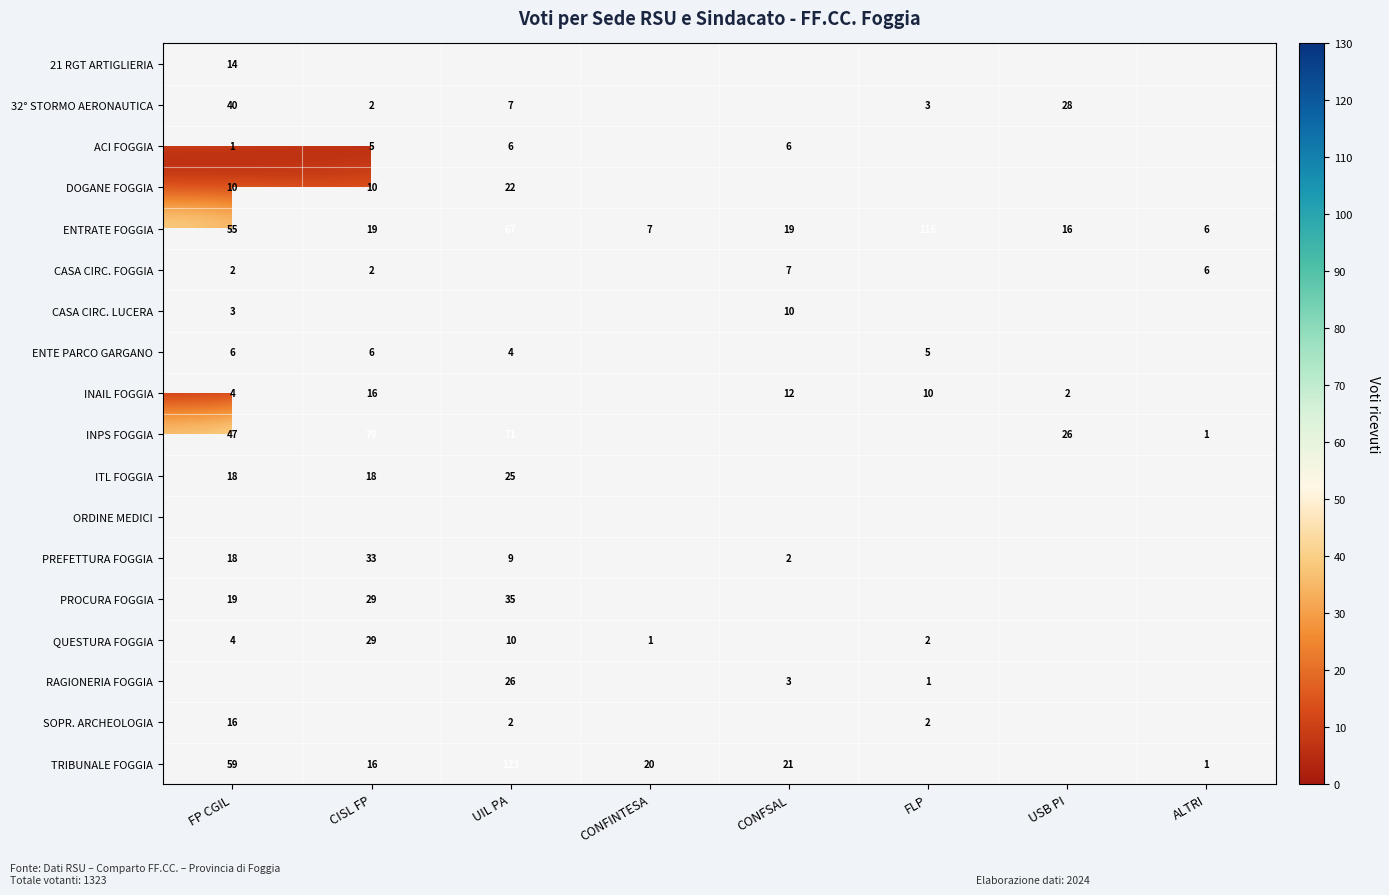

The ENTE PARCO GARGANO series shows 1.2 at CISL FP. True or false?

False